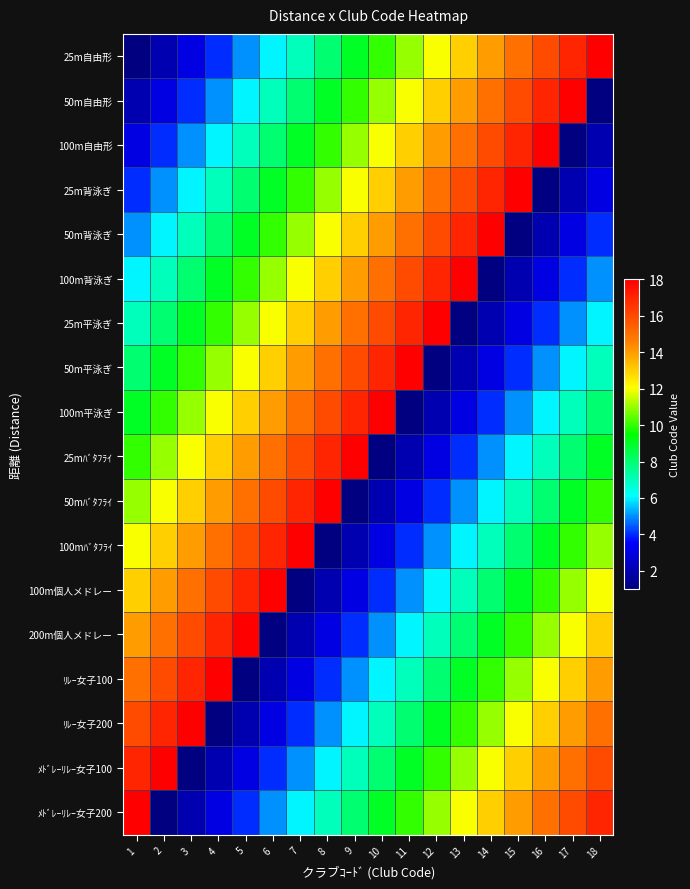

Which series has the largest total across all categories?

25m自由形